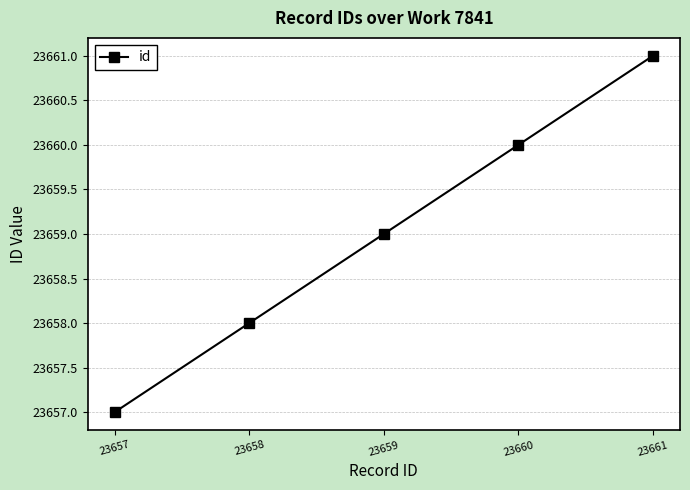

What is the sum of the values at 23658 and 23659?

47317